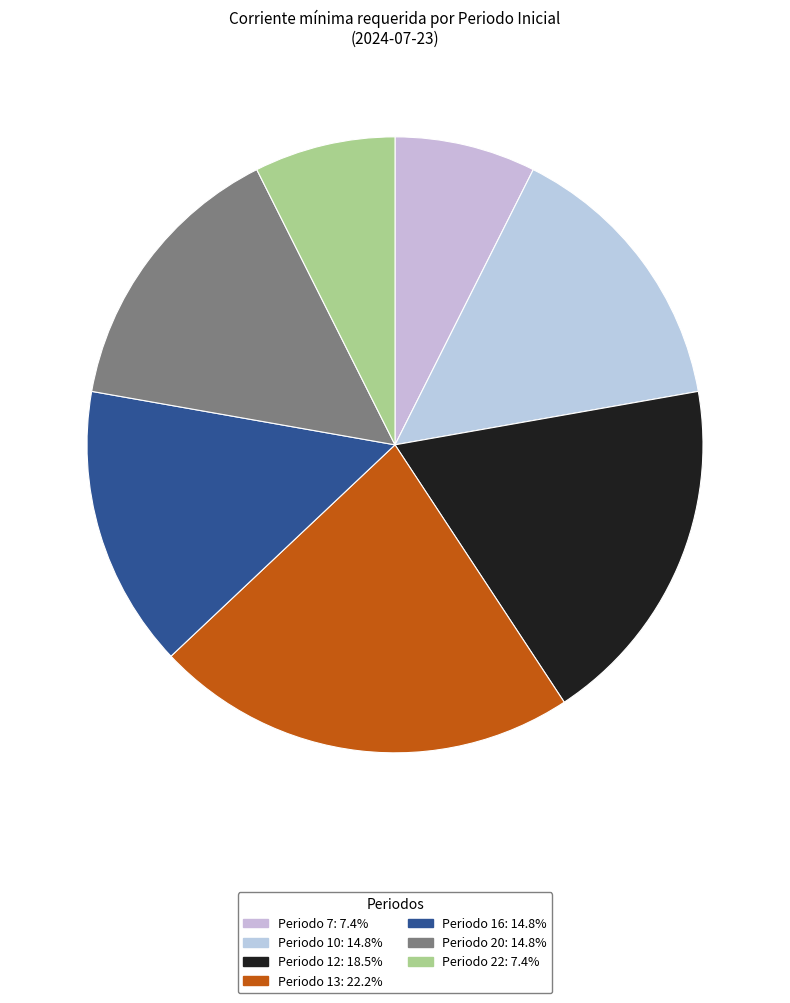

How many slices are in this pie chart?

7